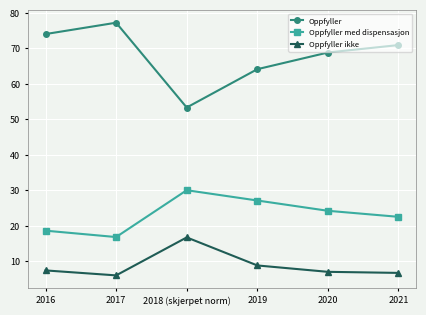

Does the chart have visible grid lines?

Yes